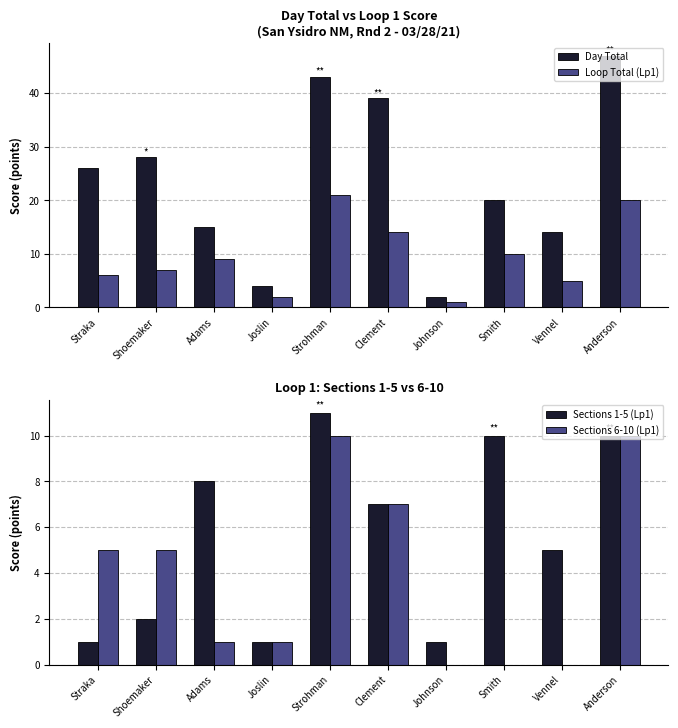

How many groups of bars are there?

10